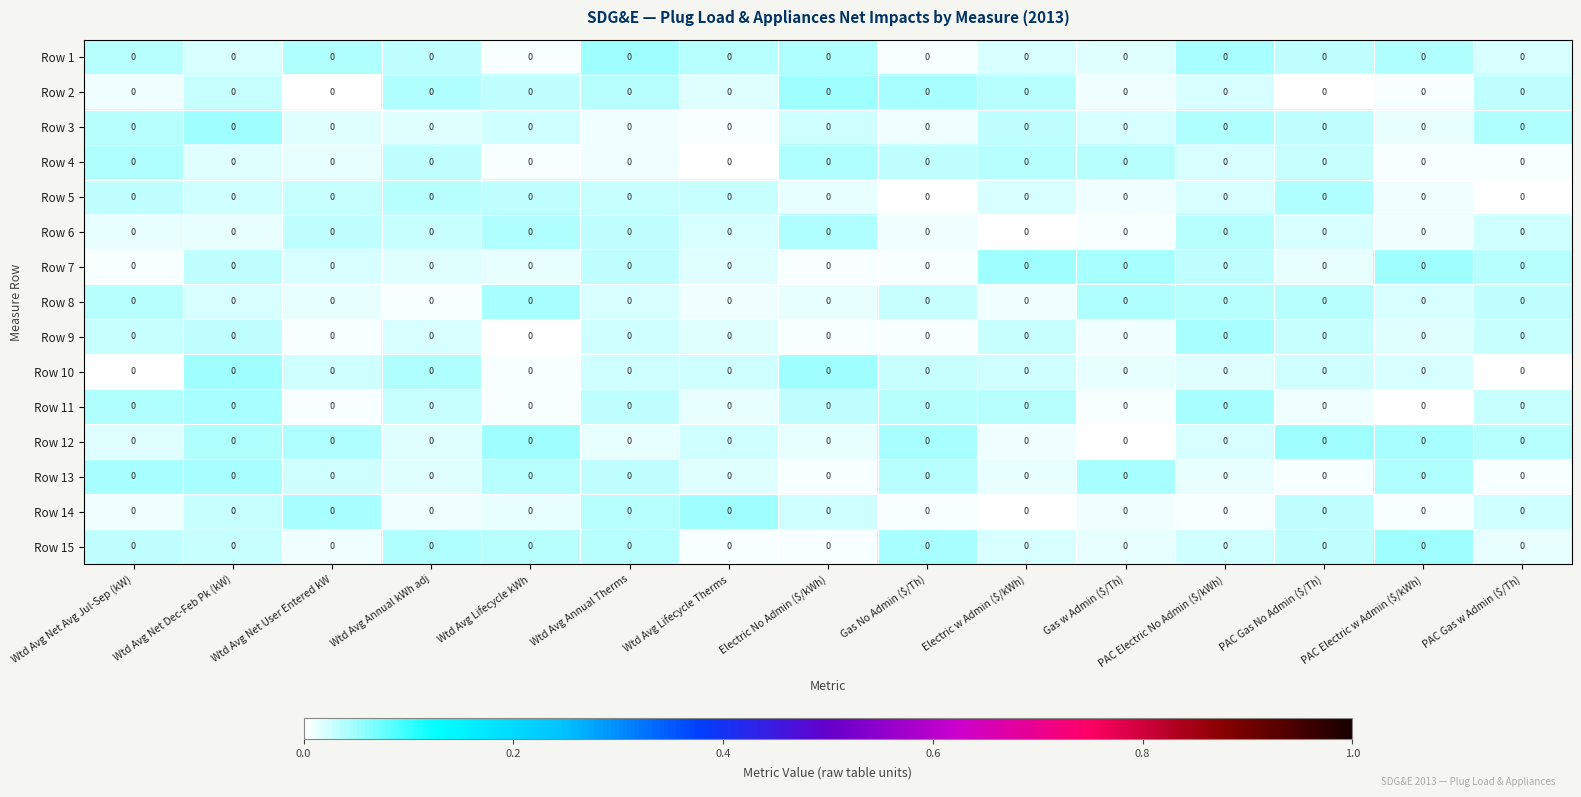

Rank the categories by Row 12 value from lowest to highest.

Gas w Admin ($/Th), Electric w Admin ($/kWh), Electric No Admin ($/kWh), Wtd Avg Annual Therms, Wtd Avg Annual kWh adj, Wtd Avg Net Avg Jul-Sep (kW), PAC Electric No Admin ($/kWh), Wtd Avg Lifecycle Therms, PAC Gas w Admin ($/Th), Wtd Avg Net User Entered kW, Wtd Avg Net Dec-Feb Pk (kW), PAC Electric w Admin ($/kWh), Gas No Admin ($/Th), Wtd Avg Lifecycle kWh, PAC Gas No Admin ($/Th)